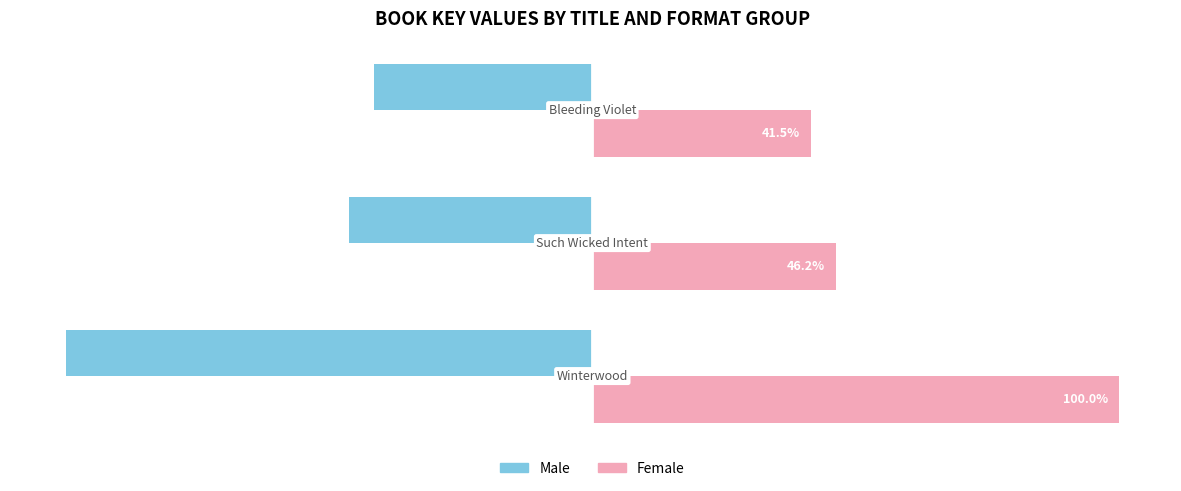

List the series in order of their overall mean, lowest first.

Male, Female